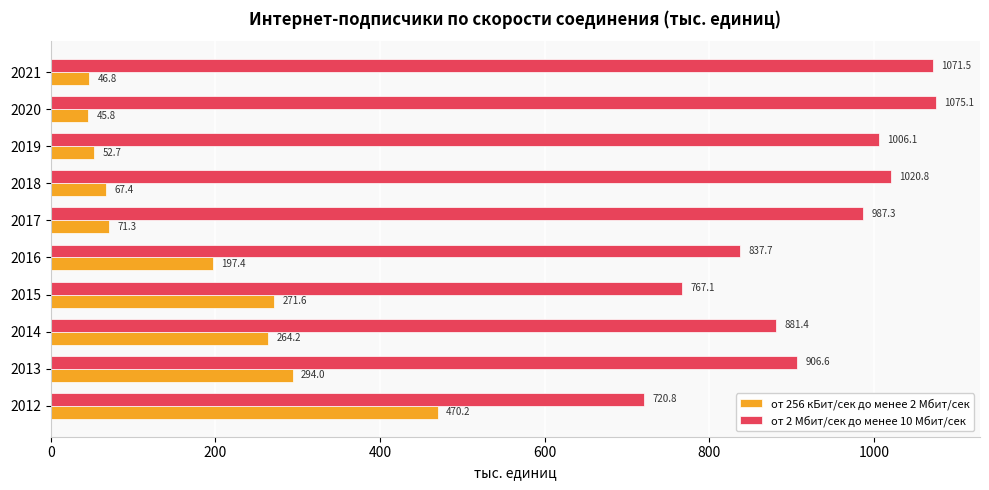

Between 2012 and 2014, which series saw the biggest shift?

от 256 кБит/сек до менее 2 Мбит/сек